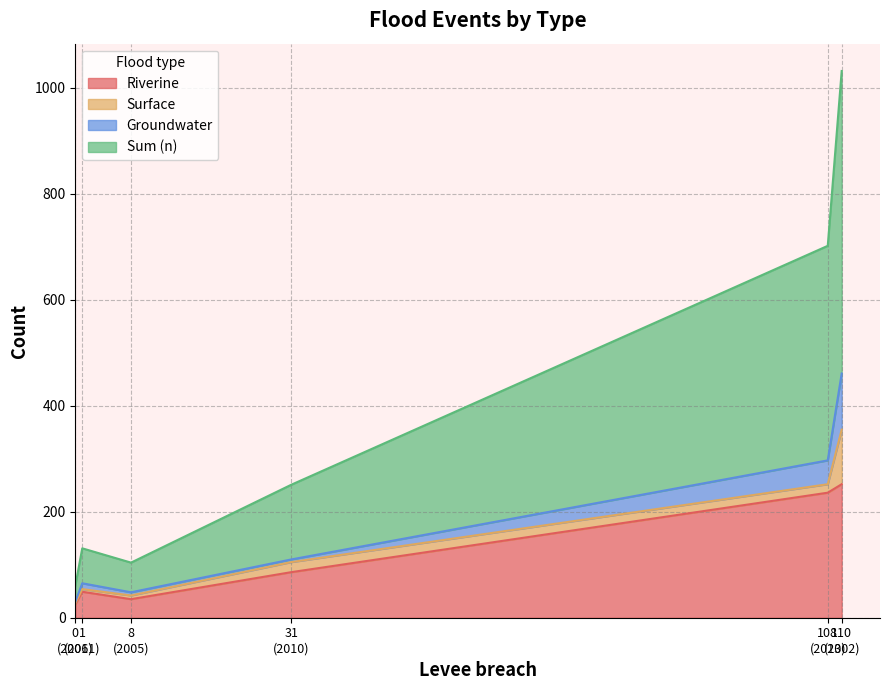

How many lines are shown in the chart?

4